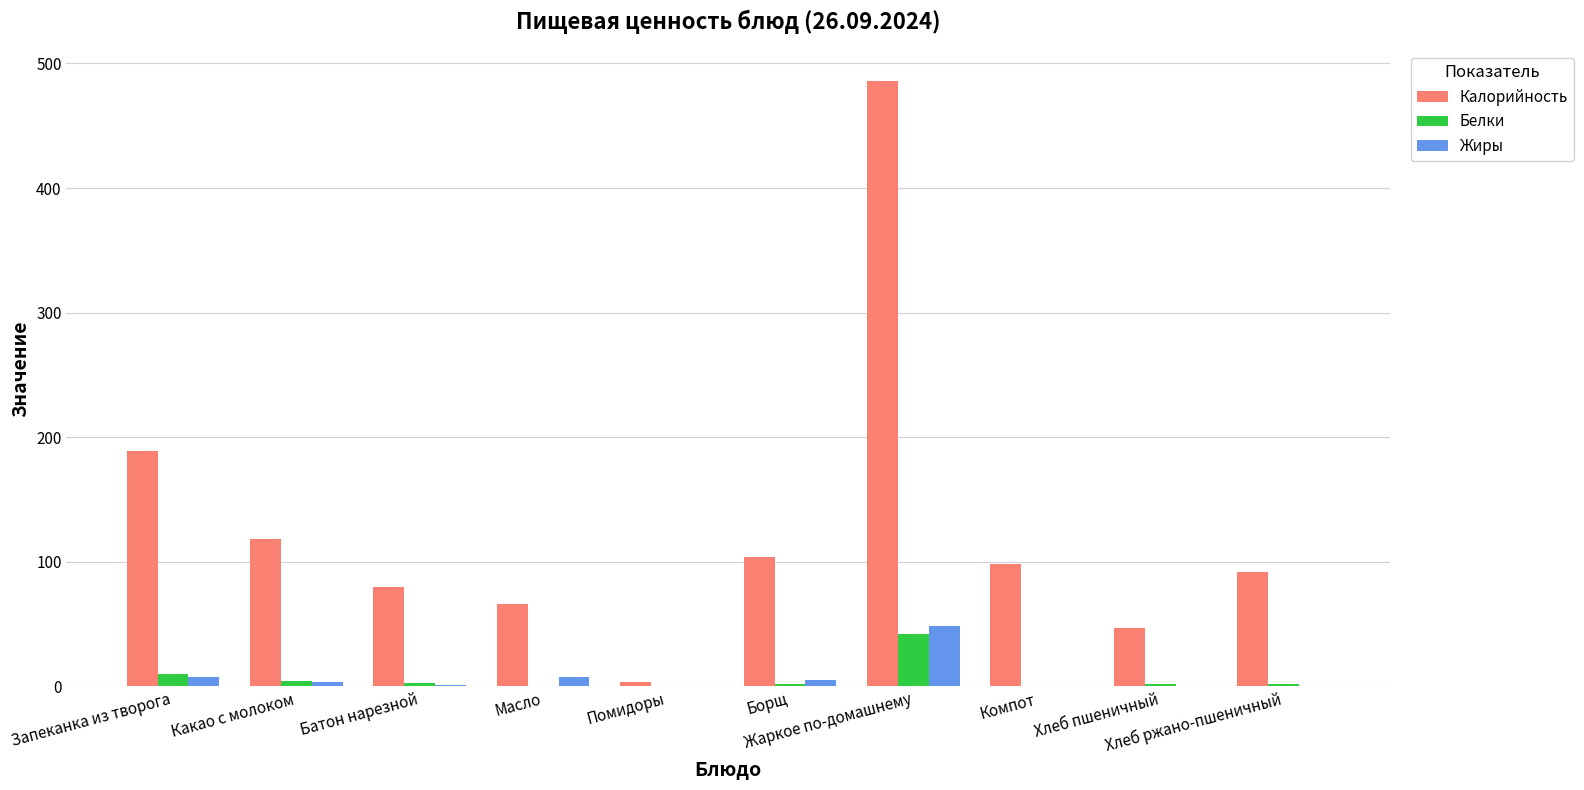

What are all the series names shown in the legend?

Калорийность, Белки, Жиры